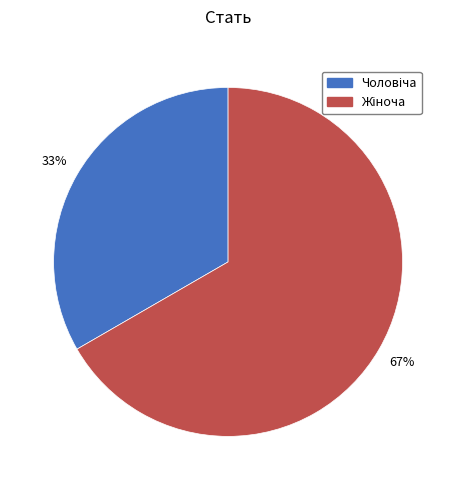

Is there any slice that represents more than half of the pie?

Yes